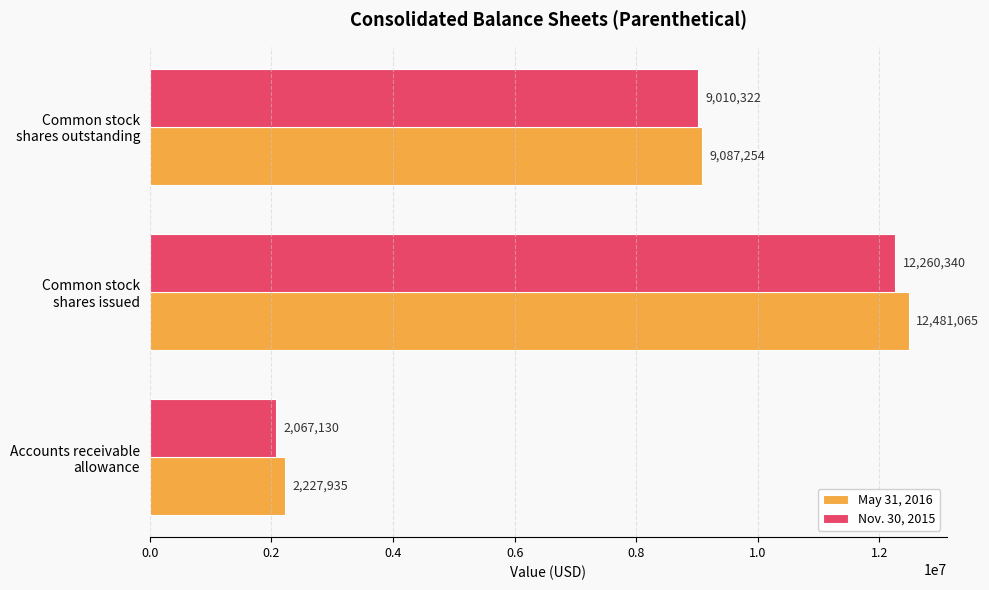

Which series has the largest total across all categories?

May 31, 2016